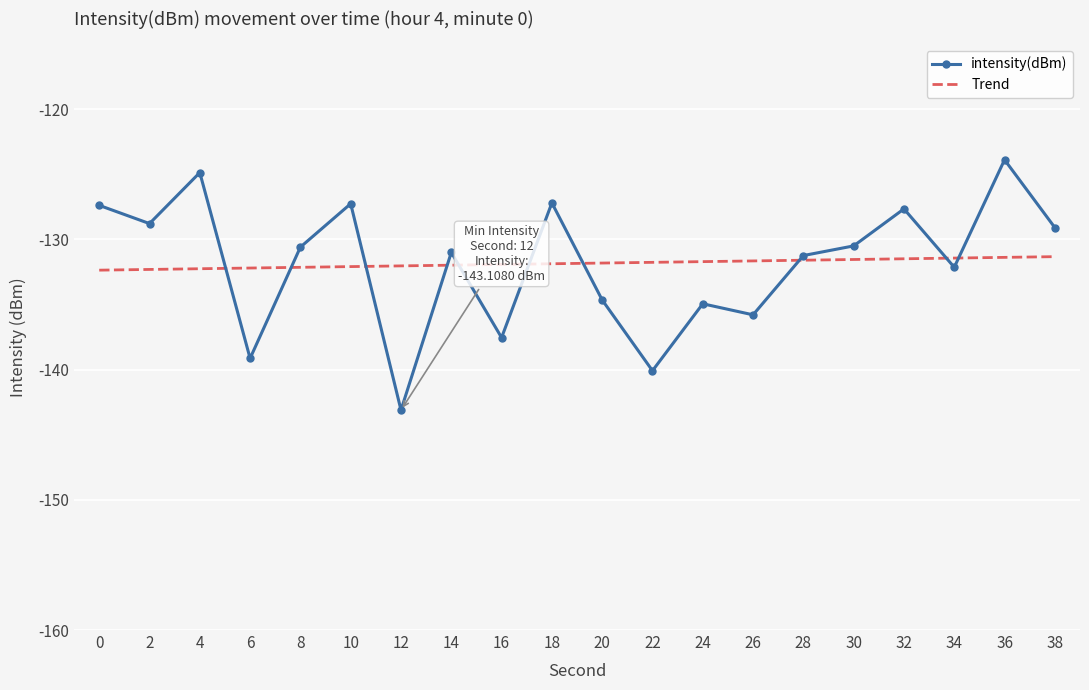

Reading left to right, list all the values displayed in this chart.

-127.4	-128.8	-124.9	-139.1	-130.6	-127.3	-143.1	-131.0	-137.5	-127.2	-134.6	-140.1	-134.9	-135.8	-131.2	-130.5	-127.7	-132.1	-123.9	-129.1